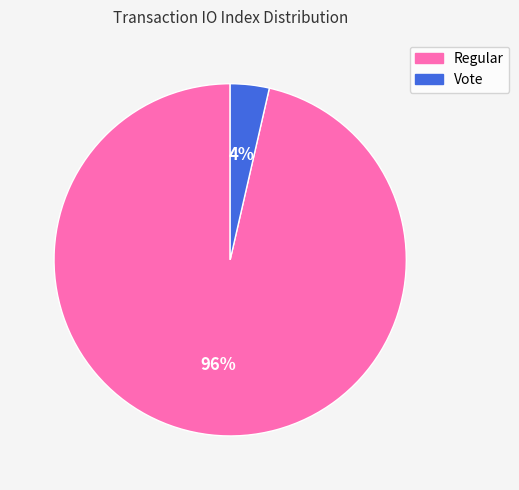

True or false: Regular accounts for 89% of the total.

False